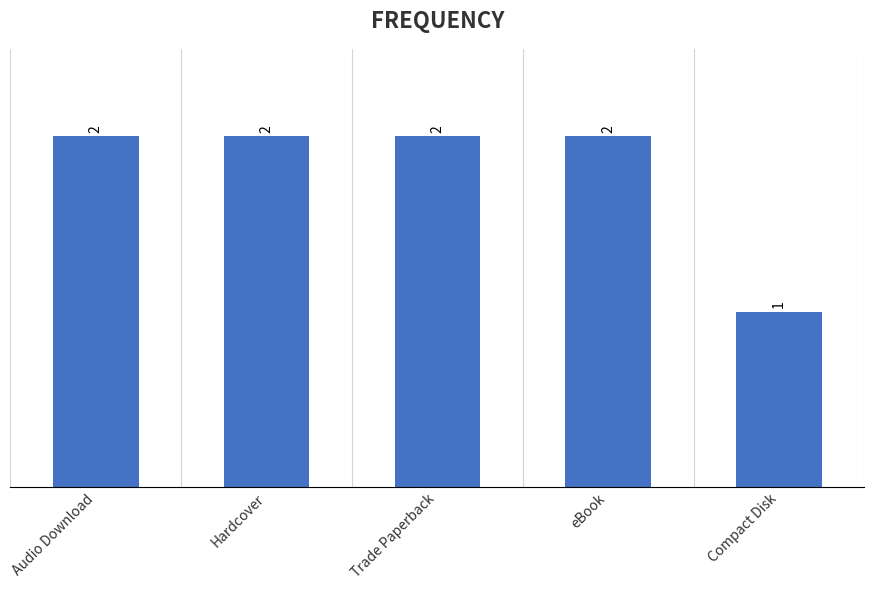

What is the minimum value shown in the chart?

1